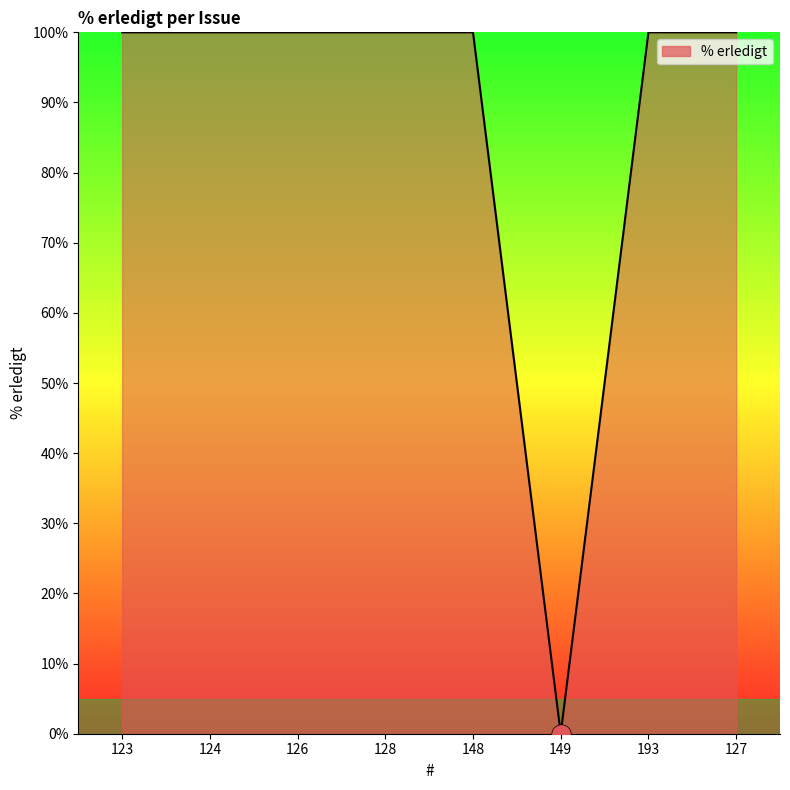

What is the maximum value shown in the chart?

100